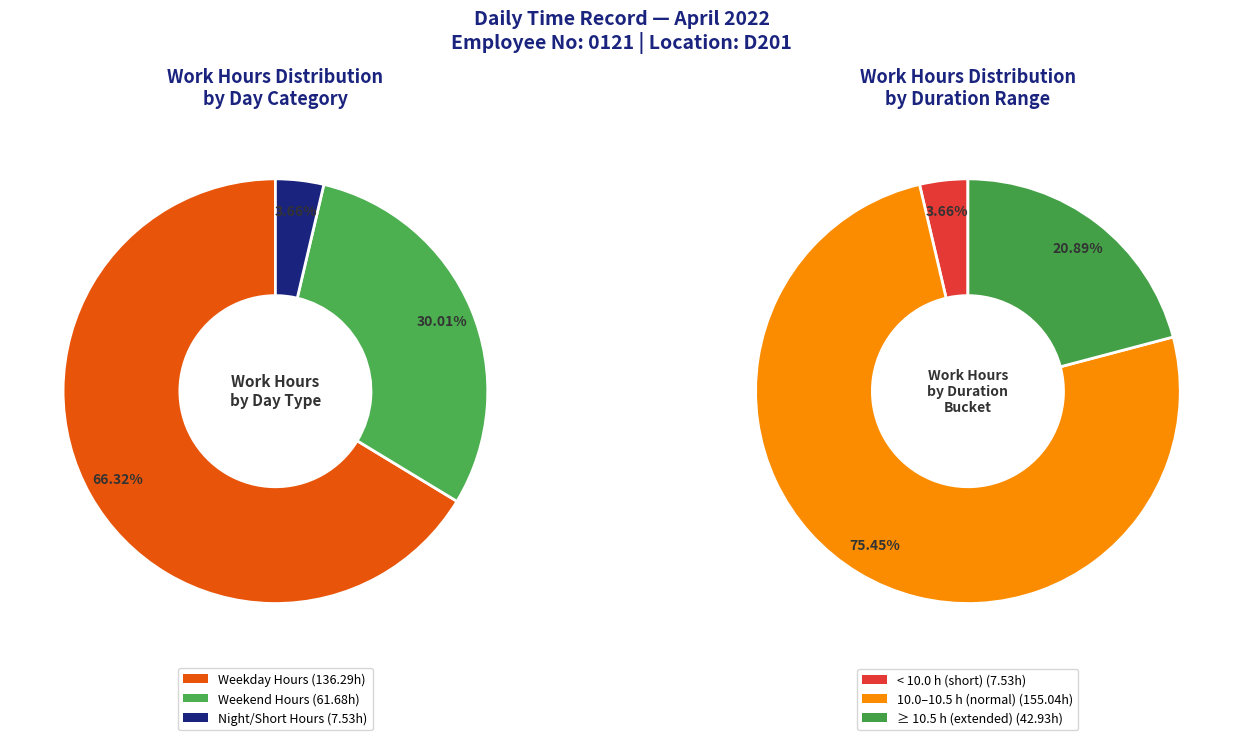

The 10-Sun slice represents 1% of the pie. True or false?

False